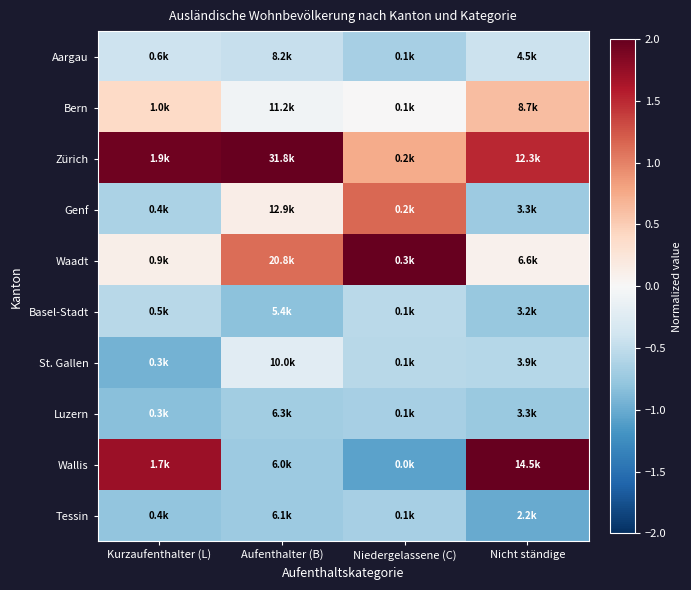

Which category has the lowest value across all series?

Niedergelassene (C)